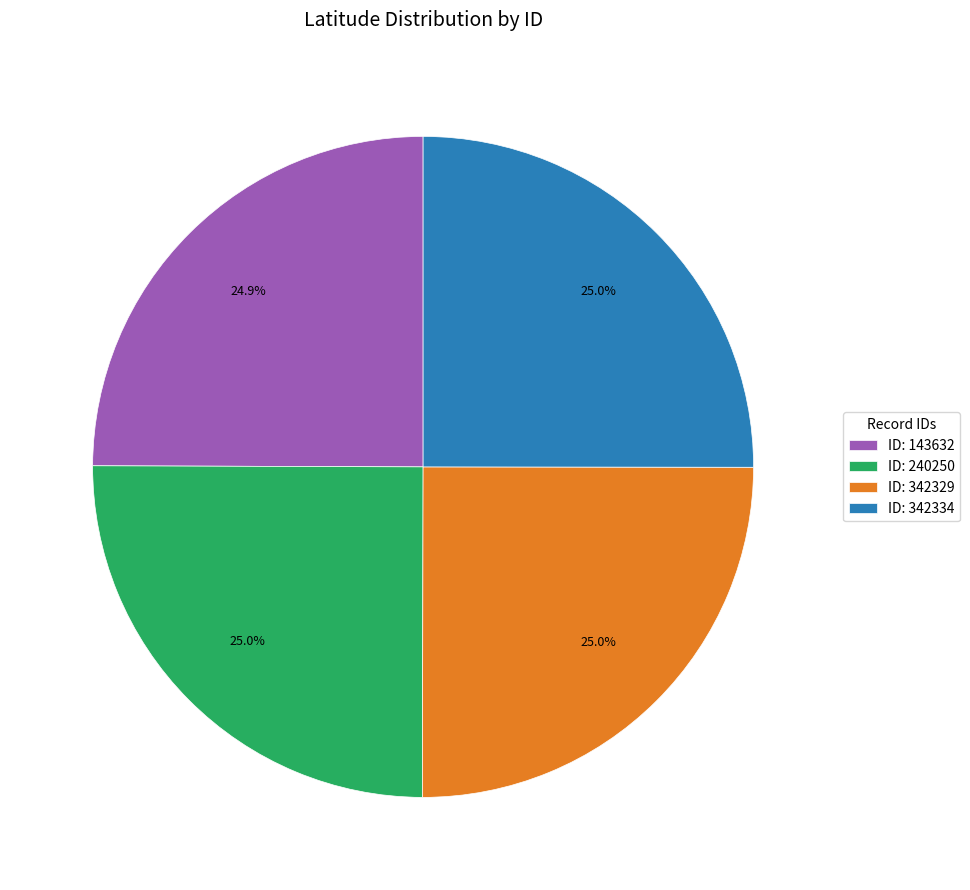

How much of the chart is everything except ID: 342329?

75.0%